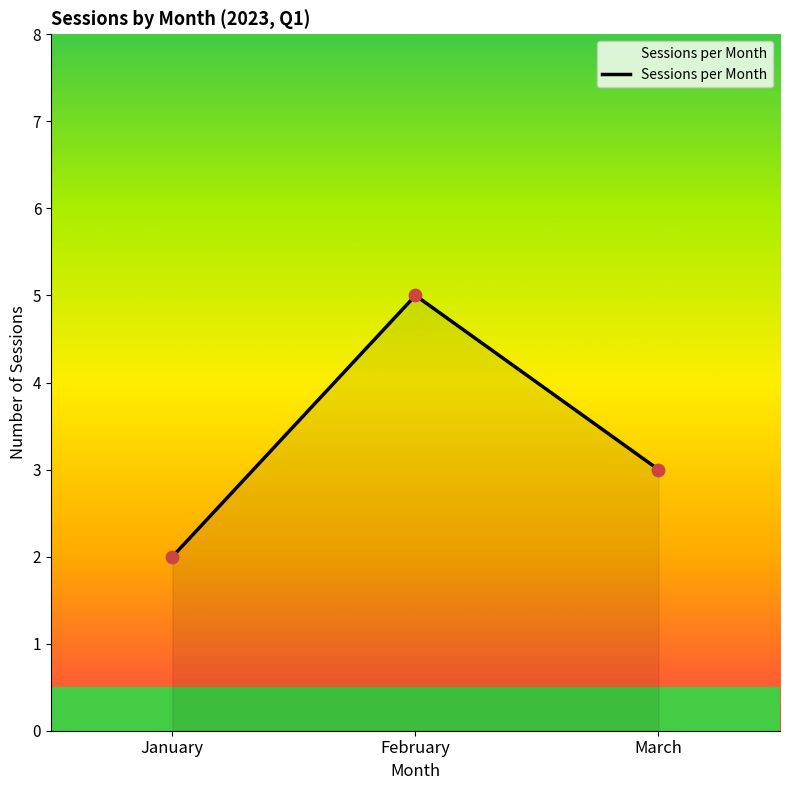

What is the change in value from February to March?

-2